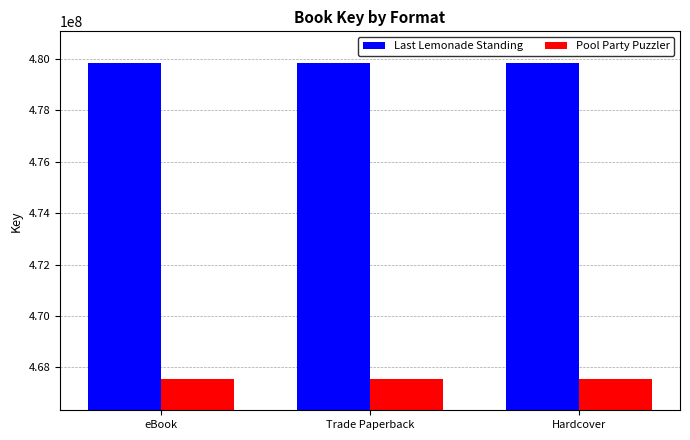

What is the maximum value shown in the chart?

479838212